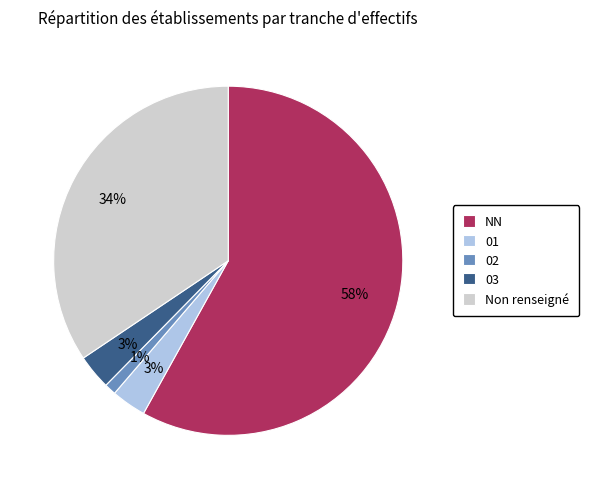

True or false: Non renseigné accounts for 34% of the total.

True